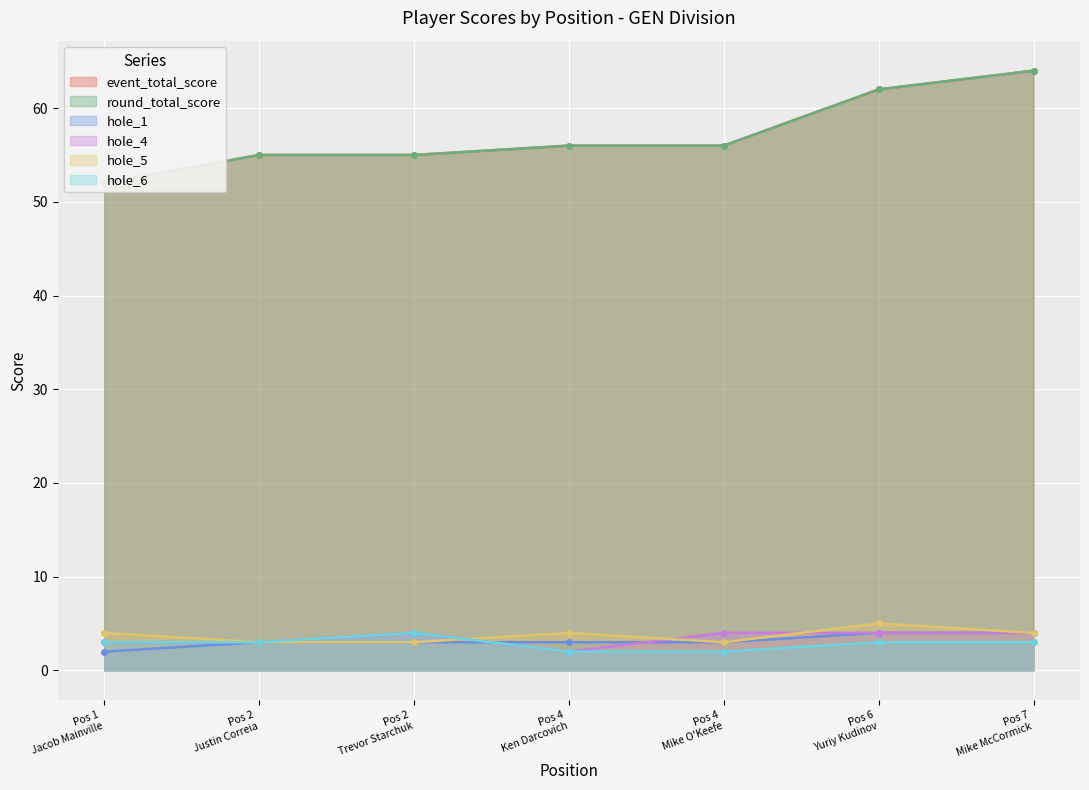

What is the sum of all event_total_score values?

400